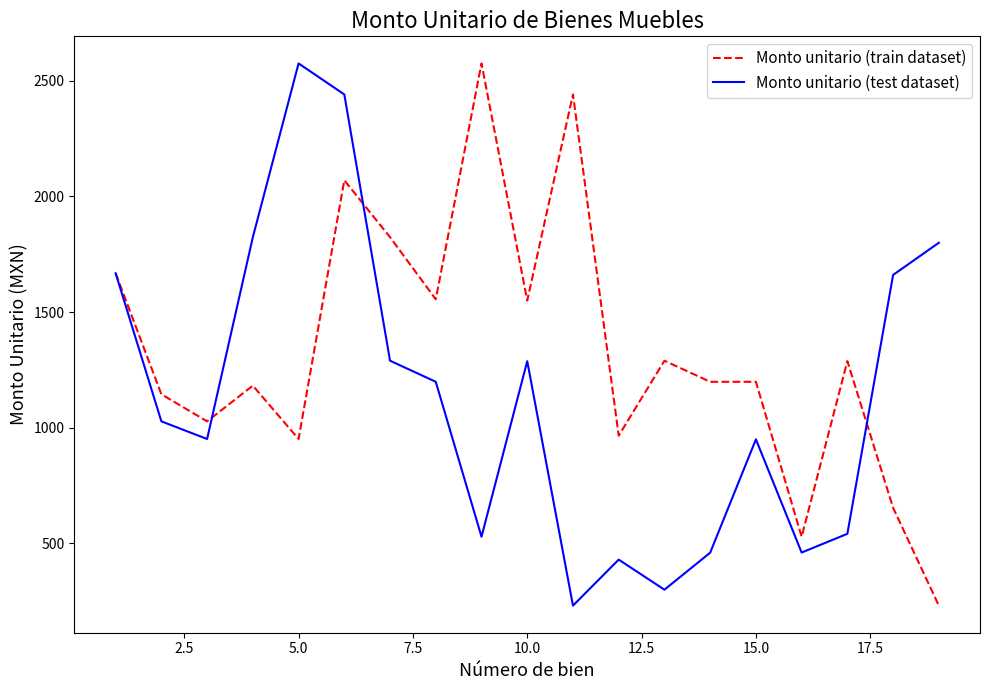

At how many categories does at least one series exceed 1472?

11